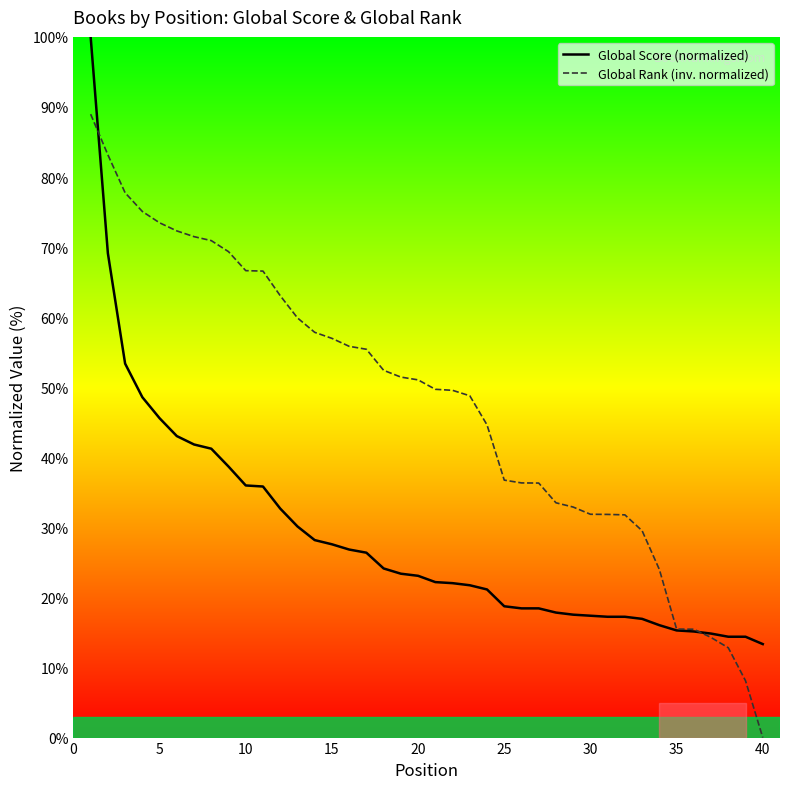

What is the lowest value of the Global Score (normalized) series?

13.3